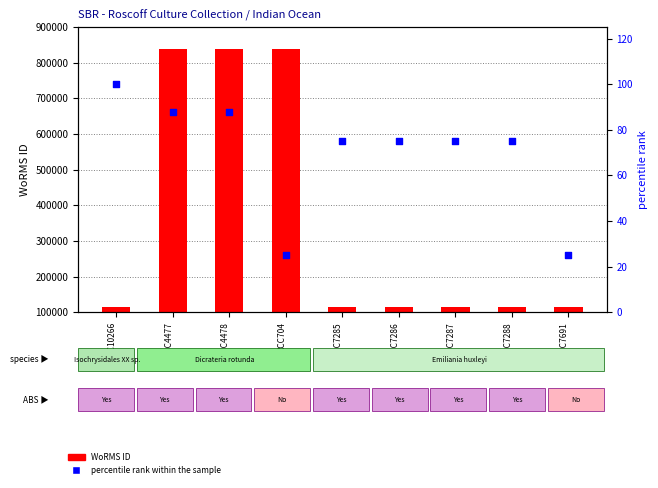

Which series reaches the maximum Y coordinate?

WoRMS ID